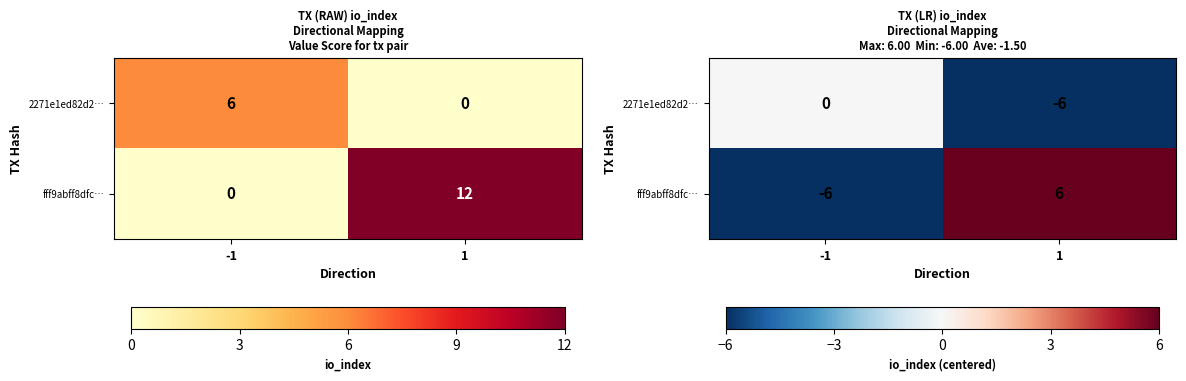

Count the number of data series in this chart.

2